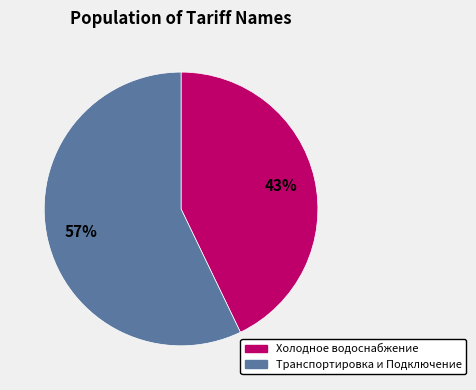

Is there any slice that represents more than half of the pie?

Yes